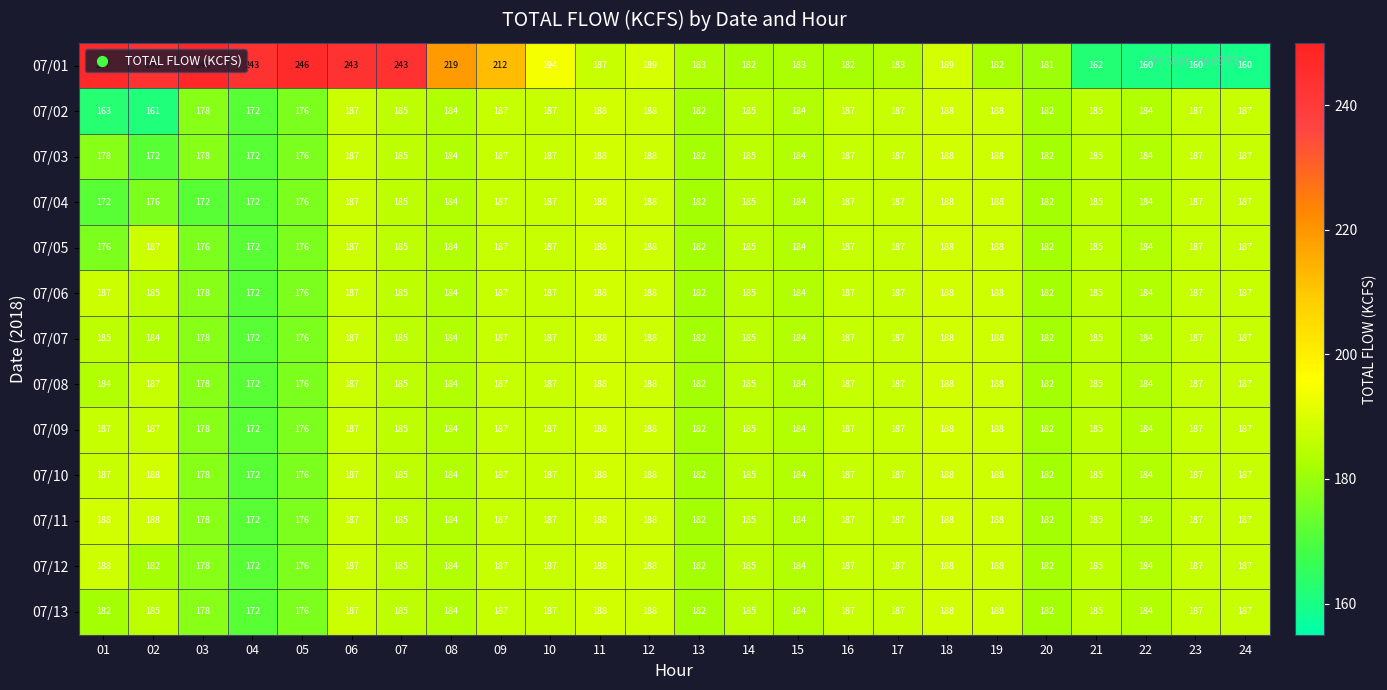

The 07/13 series shows 182 at 20. True or false?

True